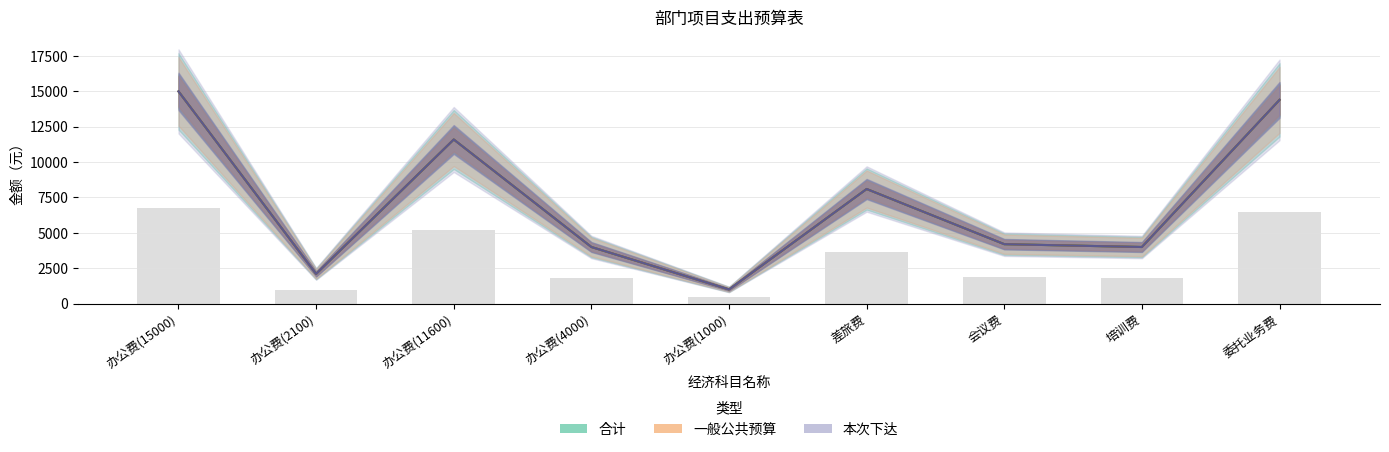

Are the bars horizontal?

No